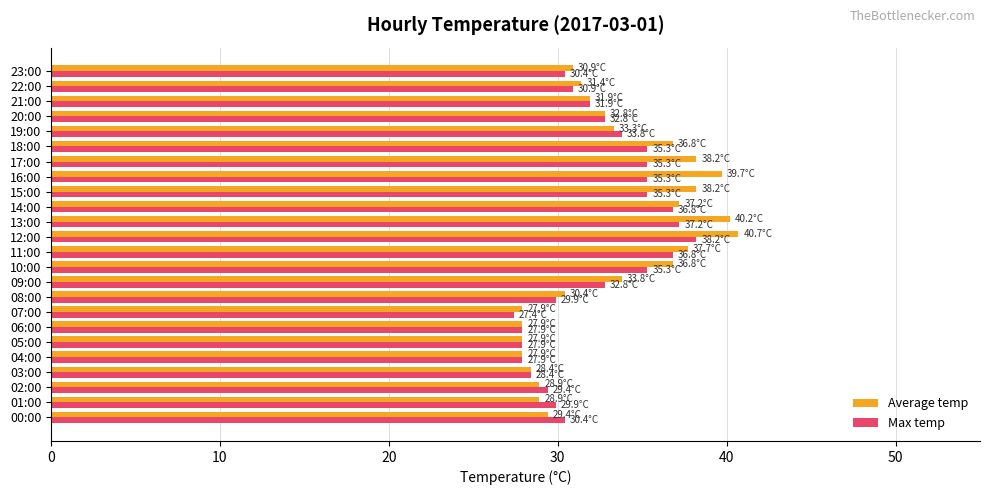

At which category is the sum across all series the highest?

12:00